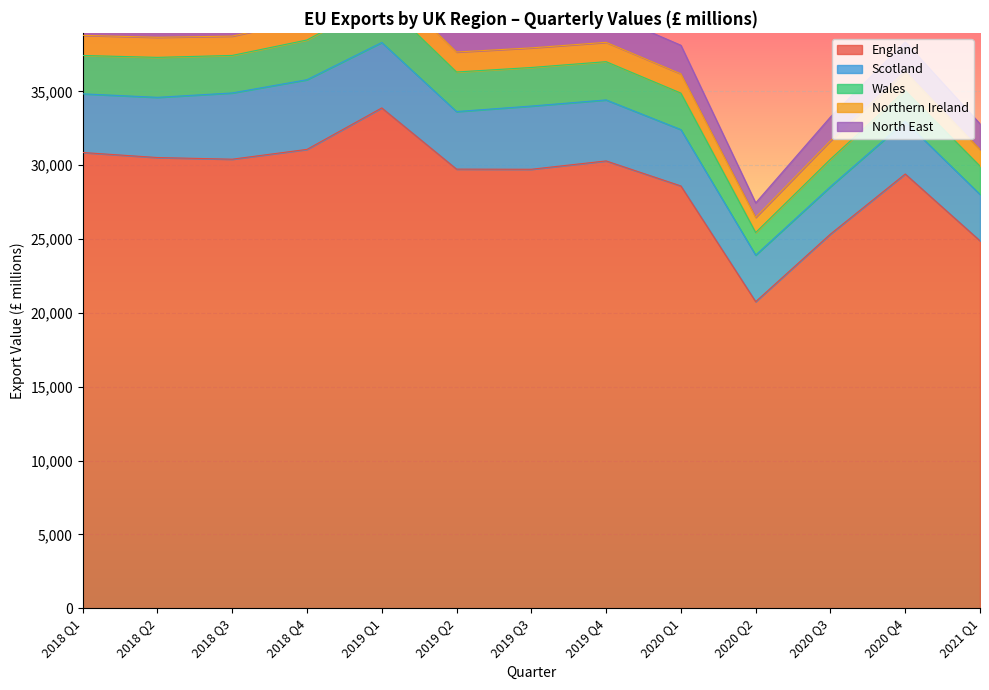

What is the maximum value for North East?

2222